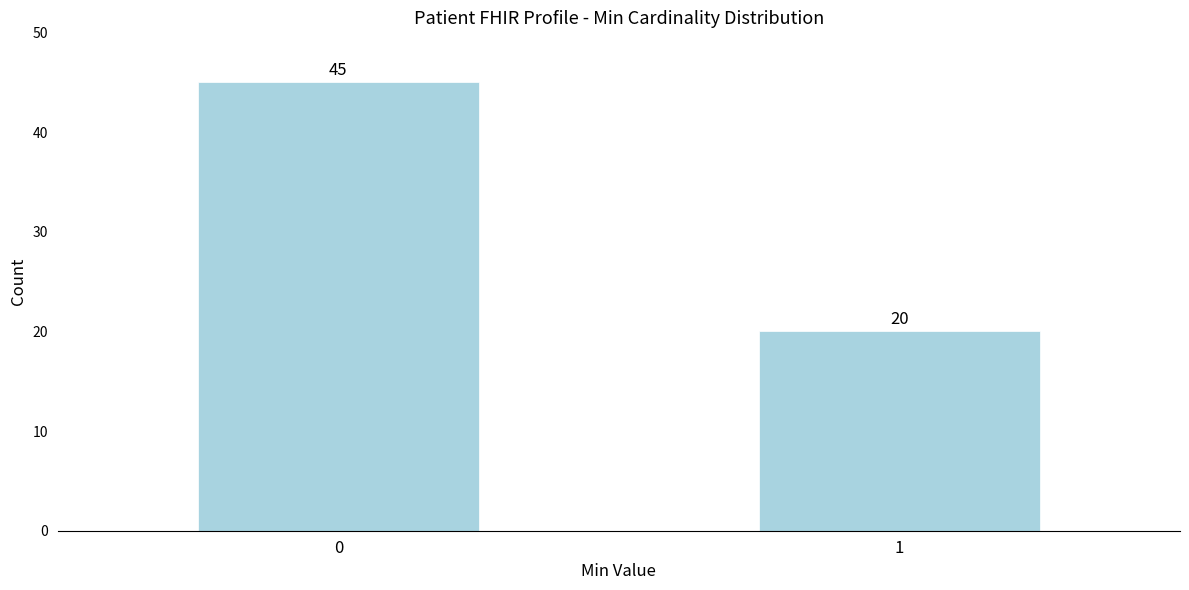

Reading left to right, transcribe all the data shown in this chart.

0=45	1=20